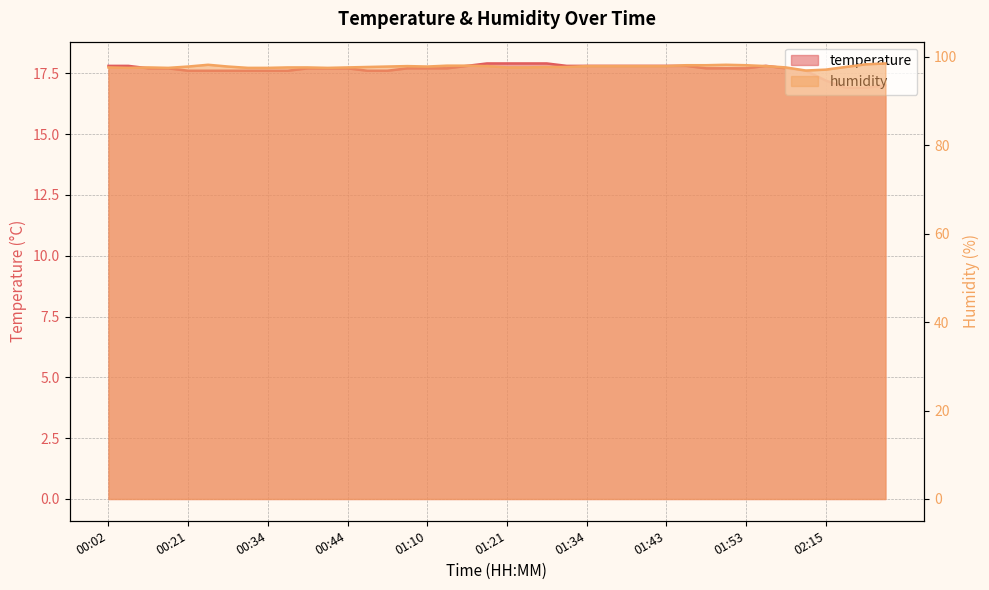

Which category has the highest value in the humidity series?

02:22